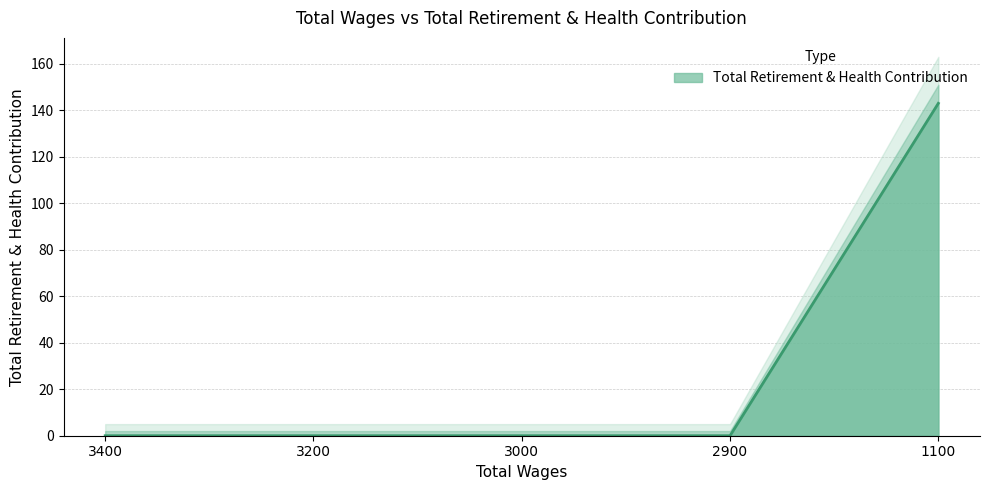

Reading left to right, transcribe all the data shown in this chart.

0	0	0	0	143